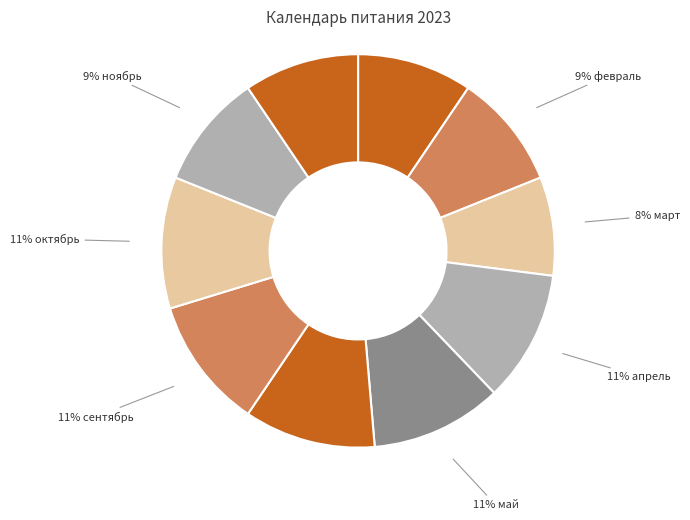

Which category has the smallest portion of the pie?

март